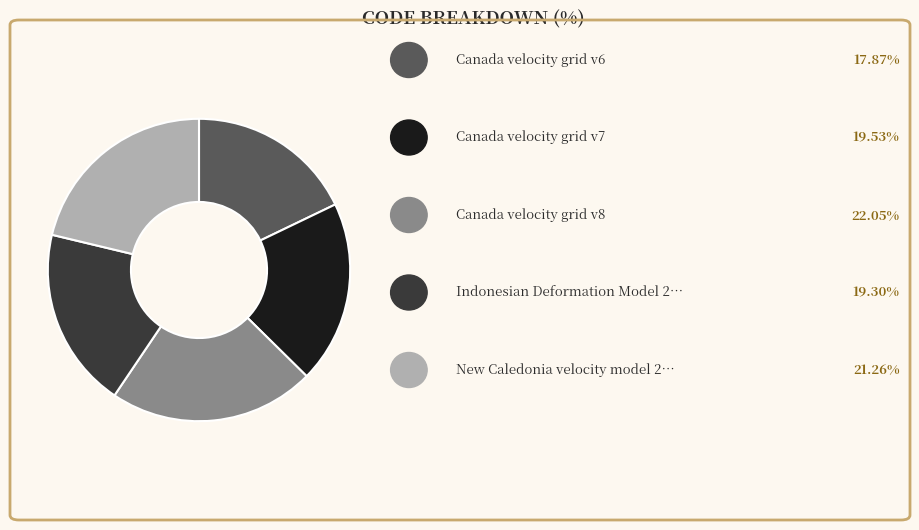

Is there a majority slice in this chart?

No